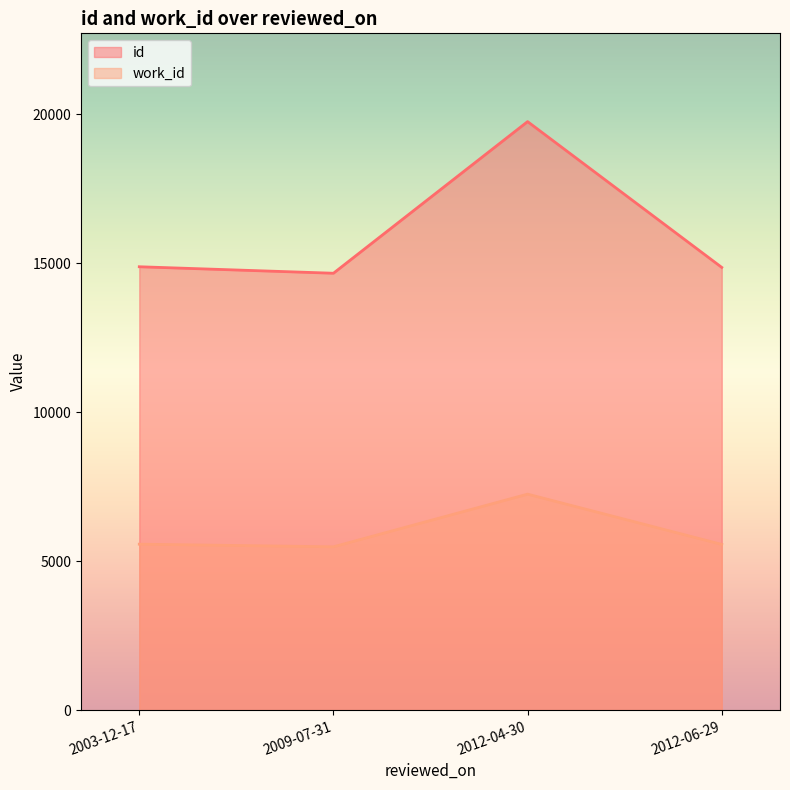

What is the difference between the work_id values at 2012-04-30 and 2009-07-31?

1767